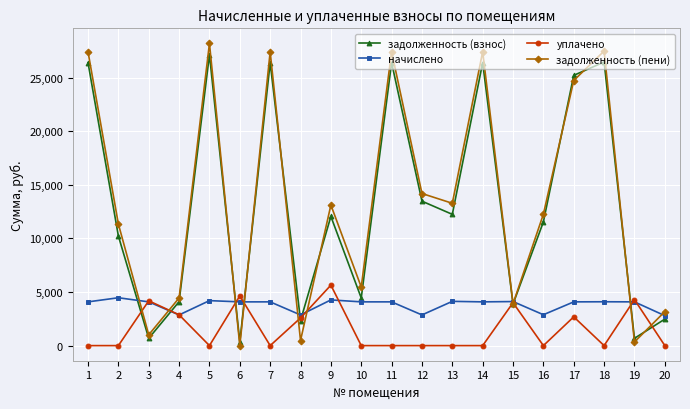

Which category has the lowest value in the задолженность (пени) series?

6